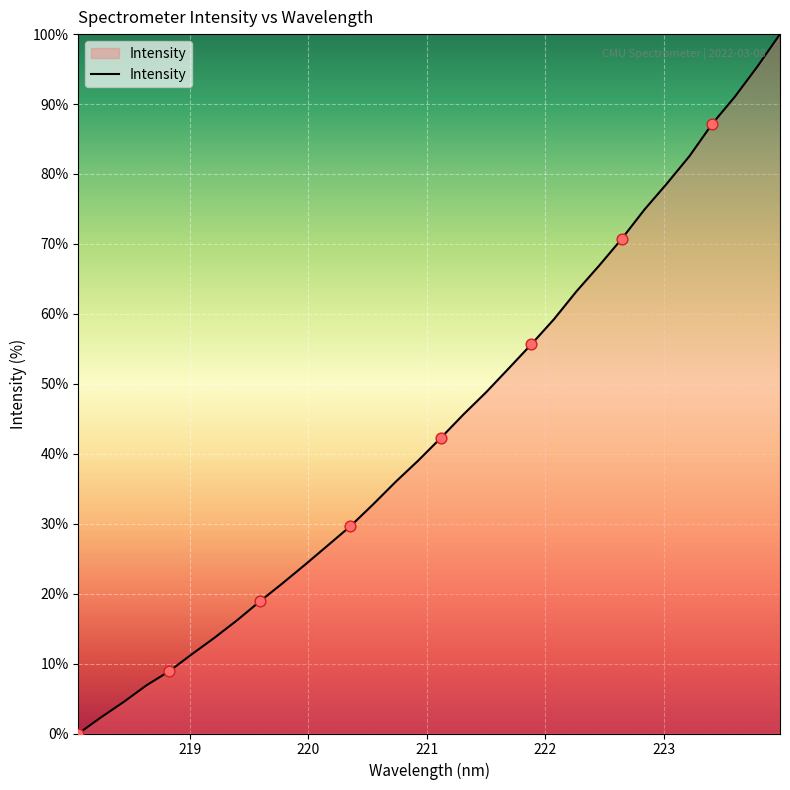

What is the greatest value displayed?

100.0